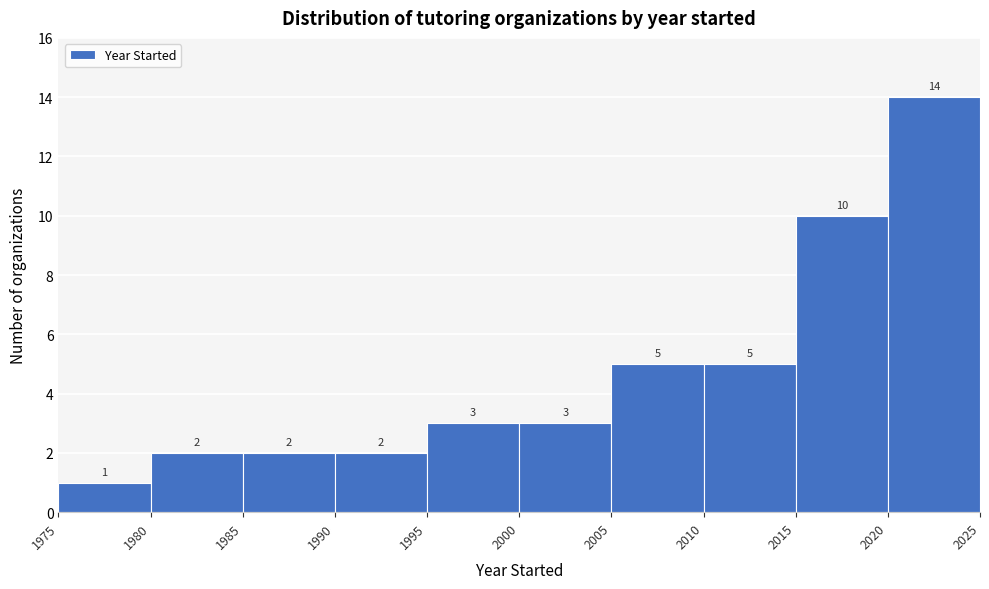

Reading left to right, transcribe this chart: for each bar, give the range it covers on the x-axis and its height.

1975 to 1980: 1
1980 to 1985: 2
1985 to 1990: 2
1990 to 1995: 2
1995 to 2000: 3
2000 to 2005: 3
2005 to 2010: 5
2010 to 2015: 5
2015 to 2020: 10
2020 to 2025: 14